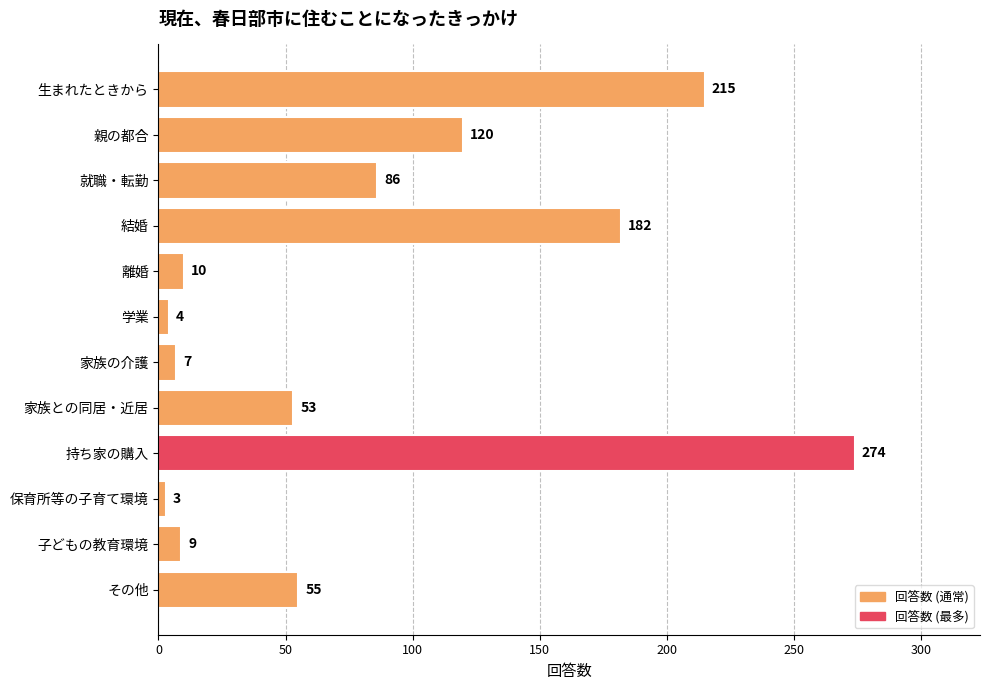

What is the ratio of the value at 結婚 to the value at 生まれたときから?

0.8